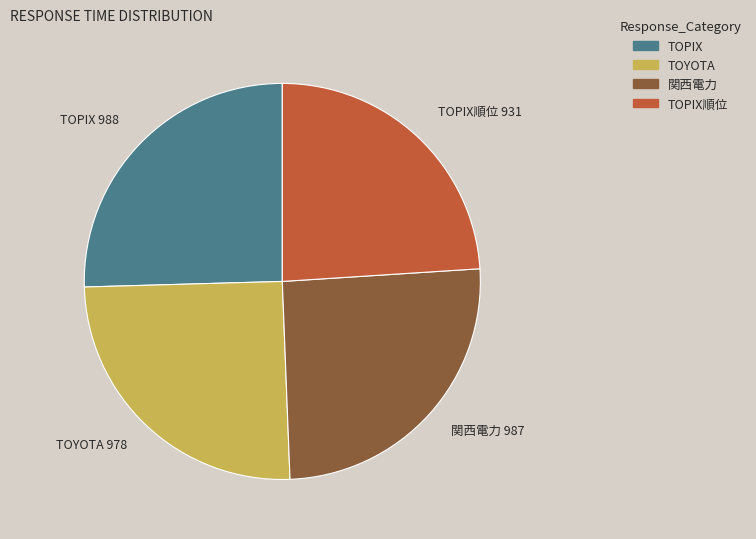

Do TOPIX順位 and 関西電力 together represent more than half of the pie?

No